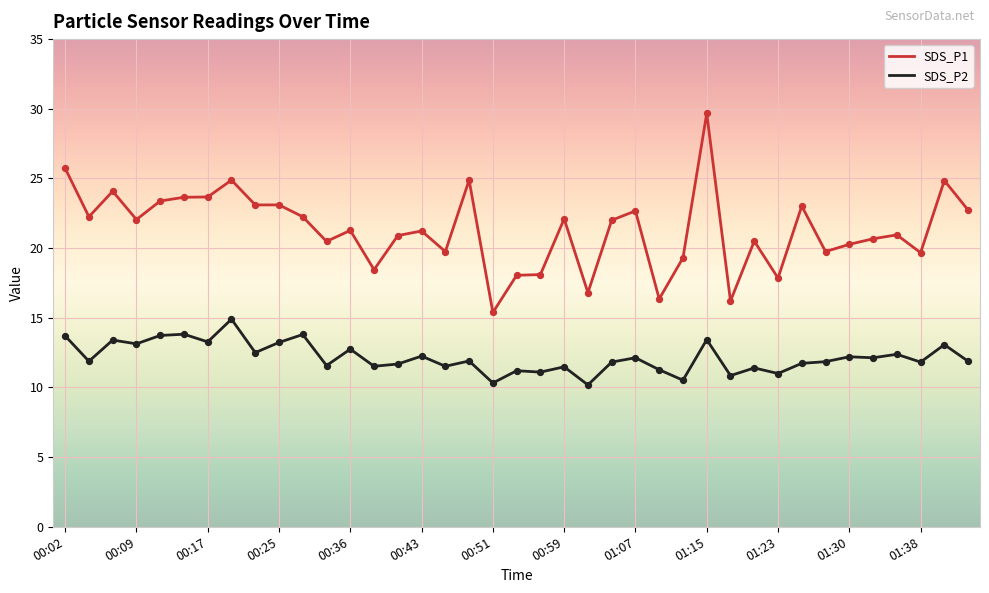

Which series has the widest spread of values?

SDS_P1